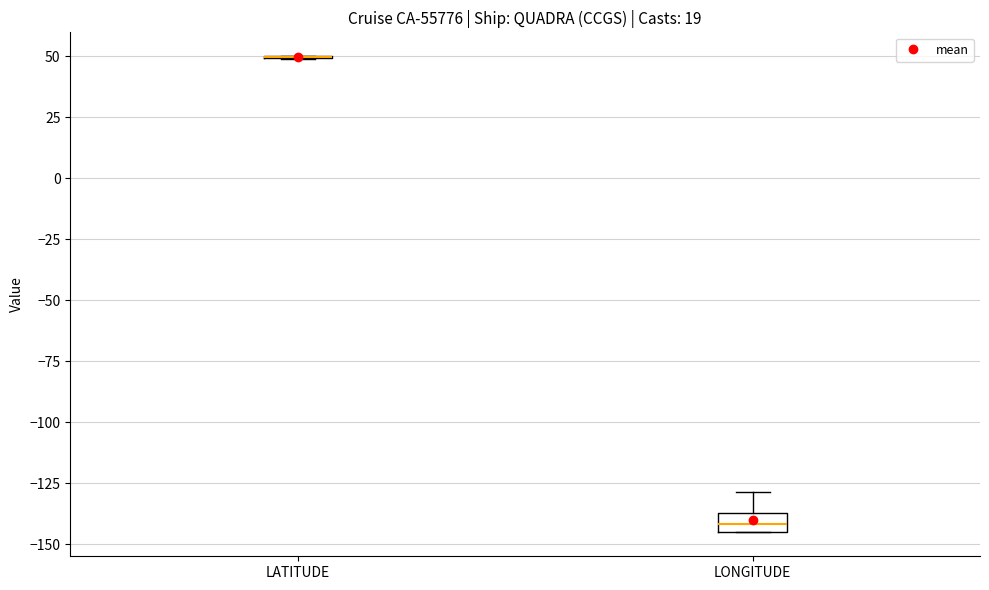

Comparing the boxes themselves (not the whiskers), which one is the tallest?

LONGITUDE